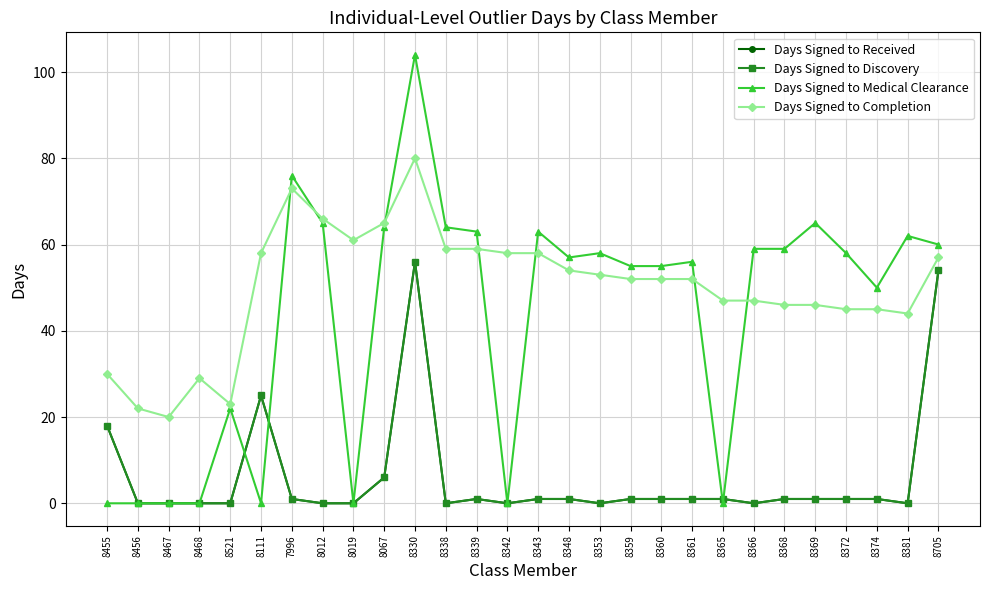

True or false: Days Signed to Completion has more than 1 points higher than both neighbors.

True